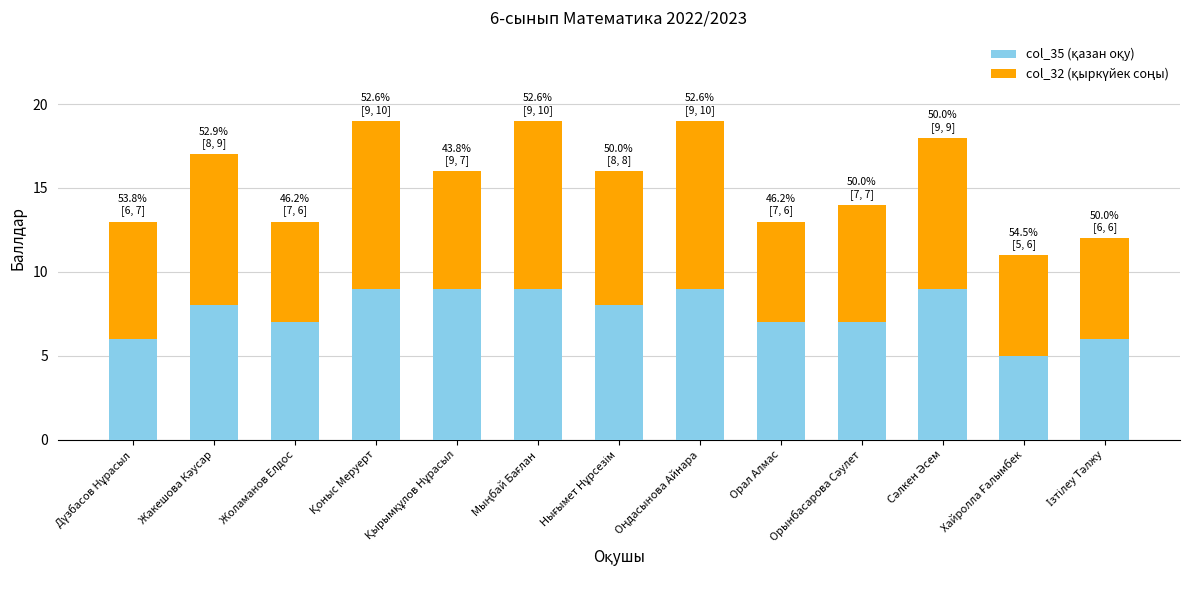

What position from the left is Қоныс Меруерт?

4